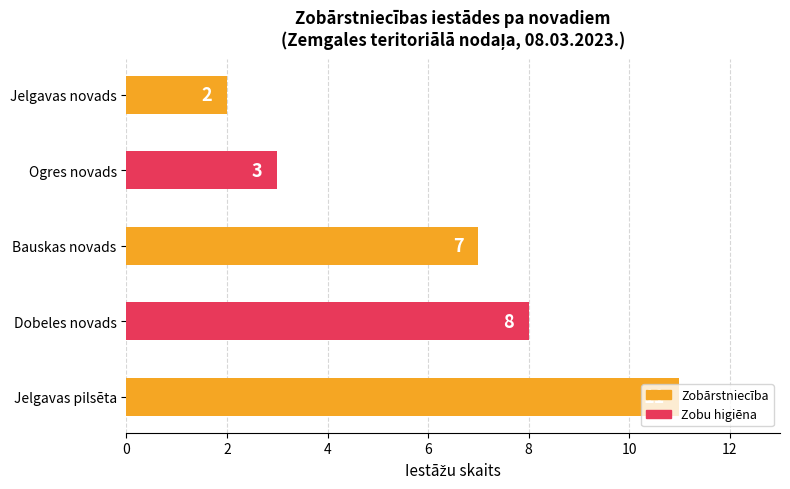

Which label corresponds to the largest value in the chart?

Jelgavas pilsēta